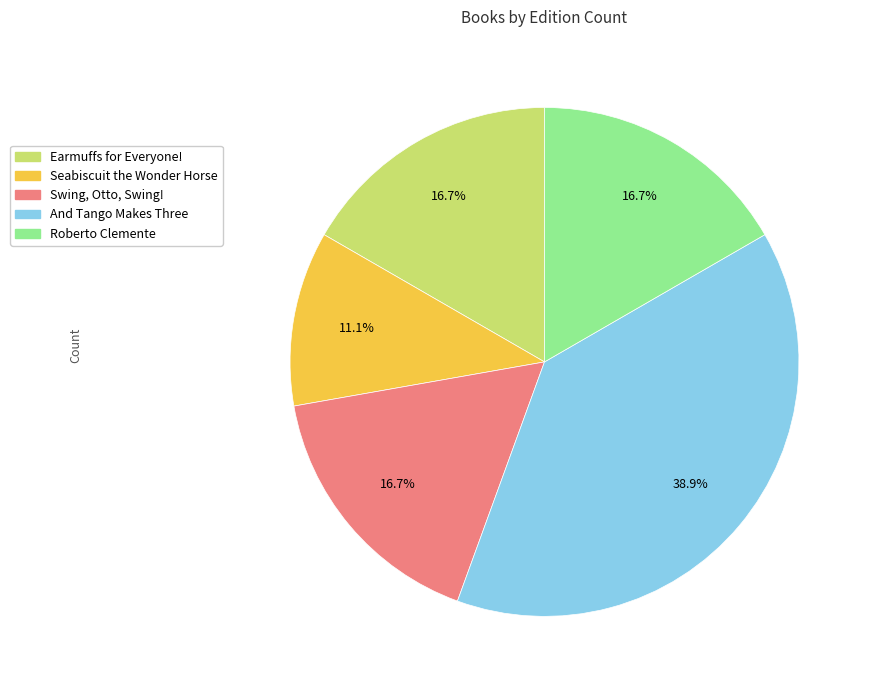

What is the ratio of the value at Roberto Clemente to the value at Earmuffs for Everyone!?

1.0